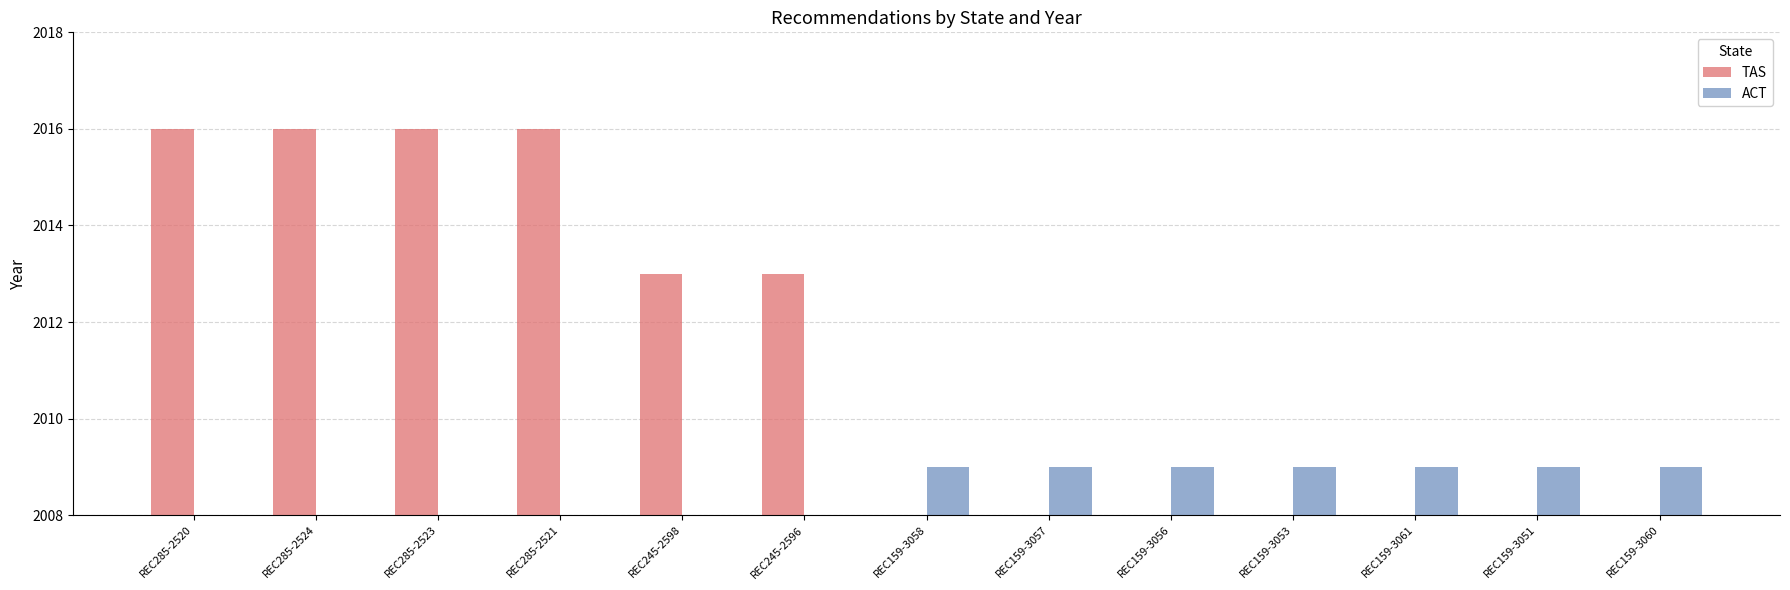

What is the label of the 8th bar from the right?

REC245-2596